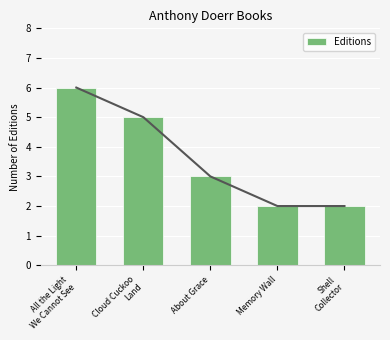

Is it true that the value at About Grace is 1?

False